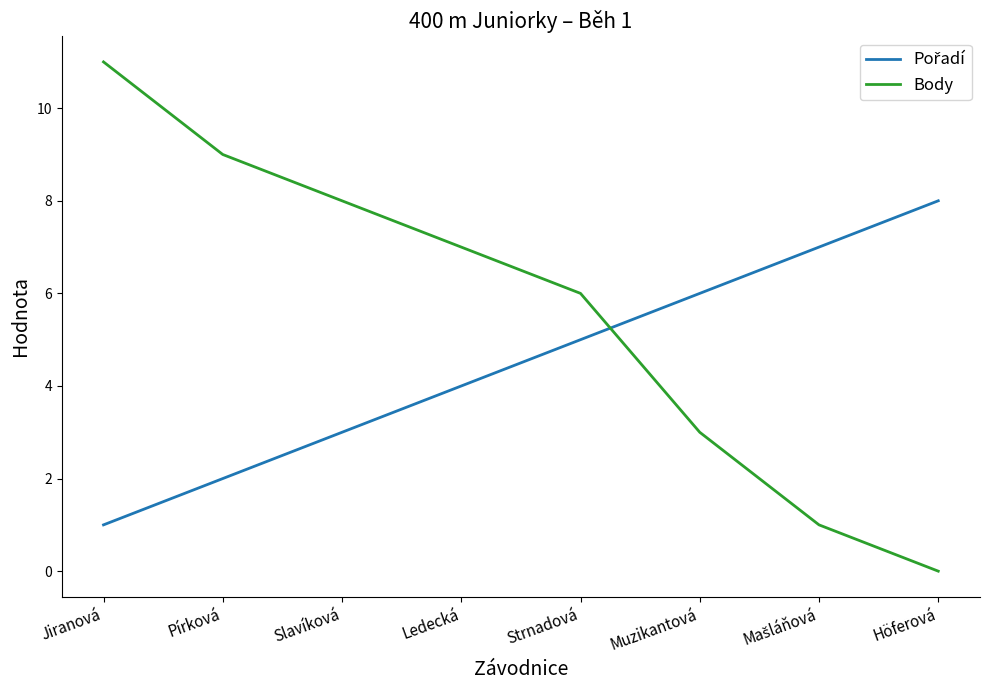

Which series has the largest total across all categories?

Body